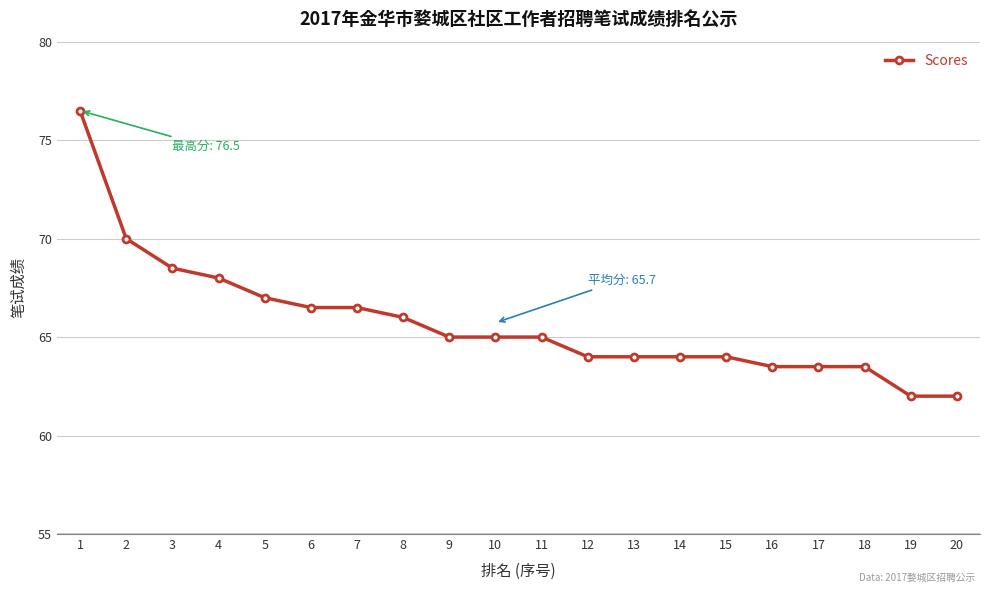

Count the number of categories in the chart.

20